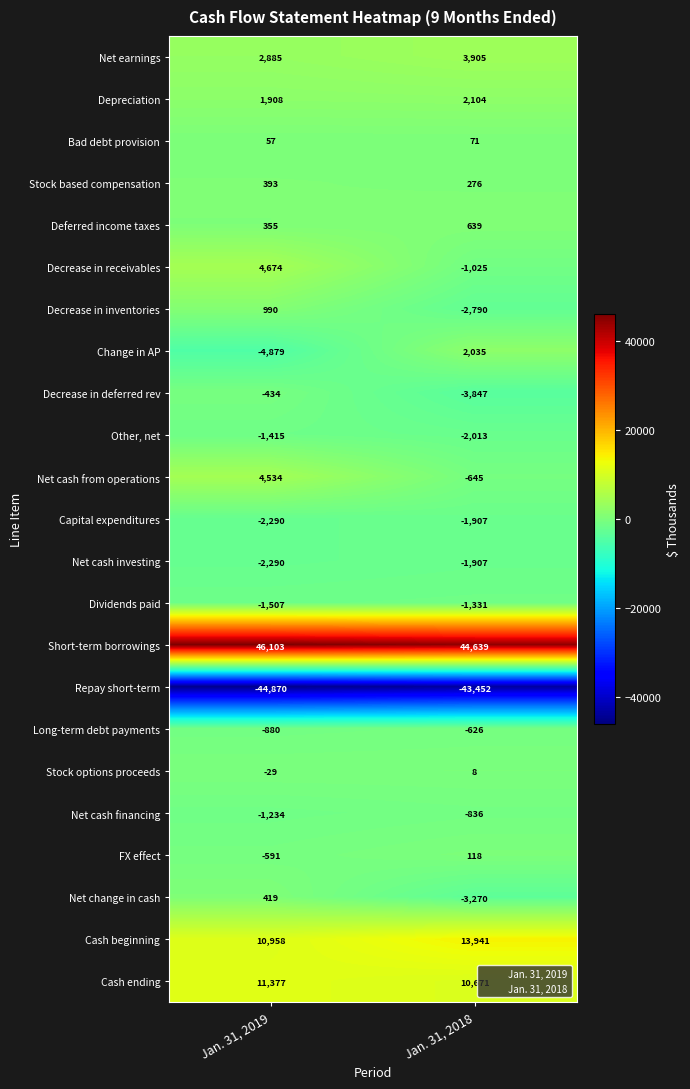

What is the smallest value displayed?

-44870